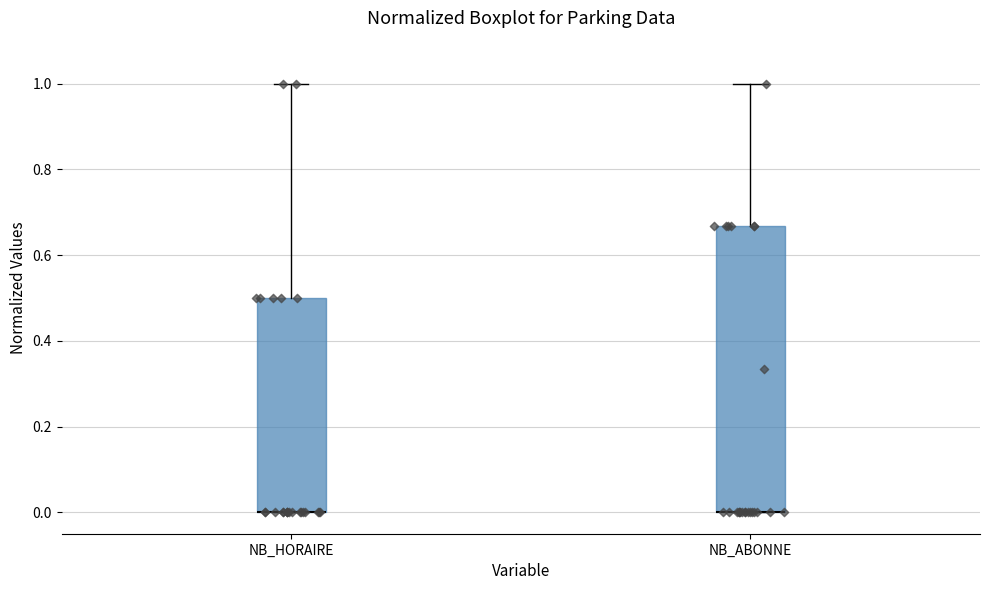

Which box is the tallest, from its lower edge to its upper edge?

NB_ABONNE